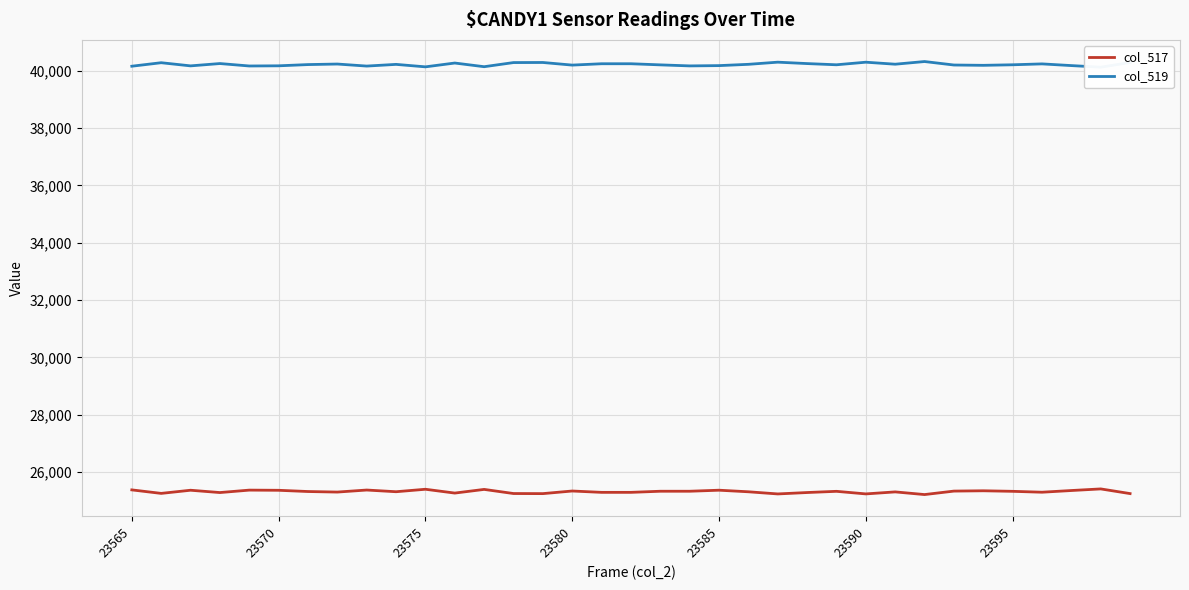

What is the sum of the col_519 values at 34 and 8?

80436